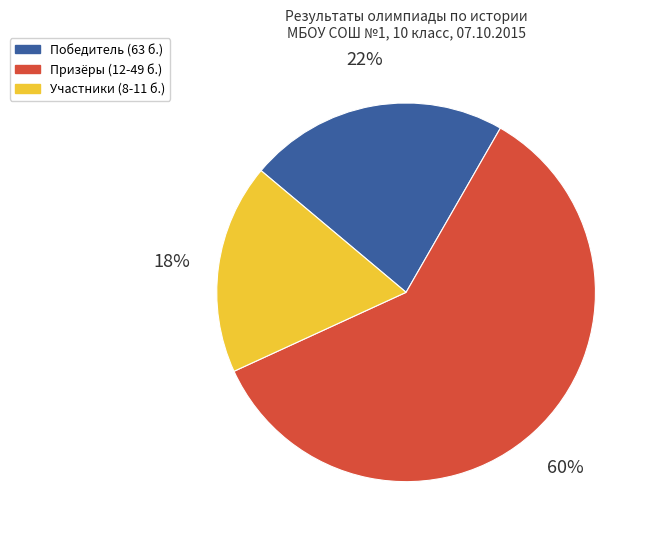

Do Призёры (12-49 б.) and Участники (8-11 б.) together represent more than half of the pie?

Yes